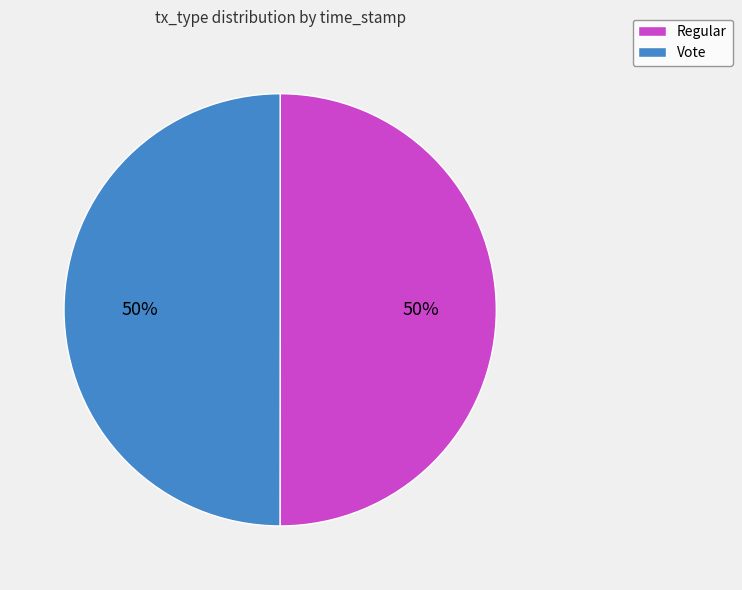

Is it true that Regular is 38% of the pie?

False